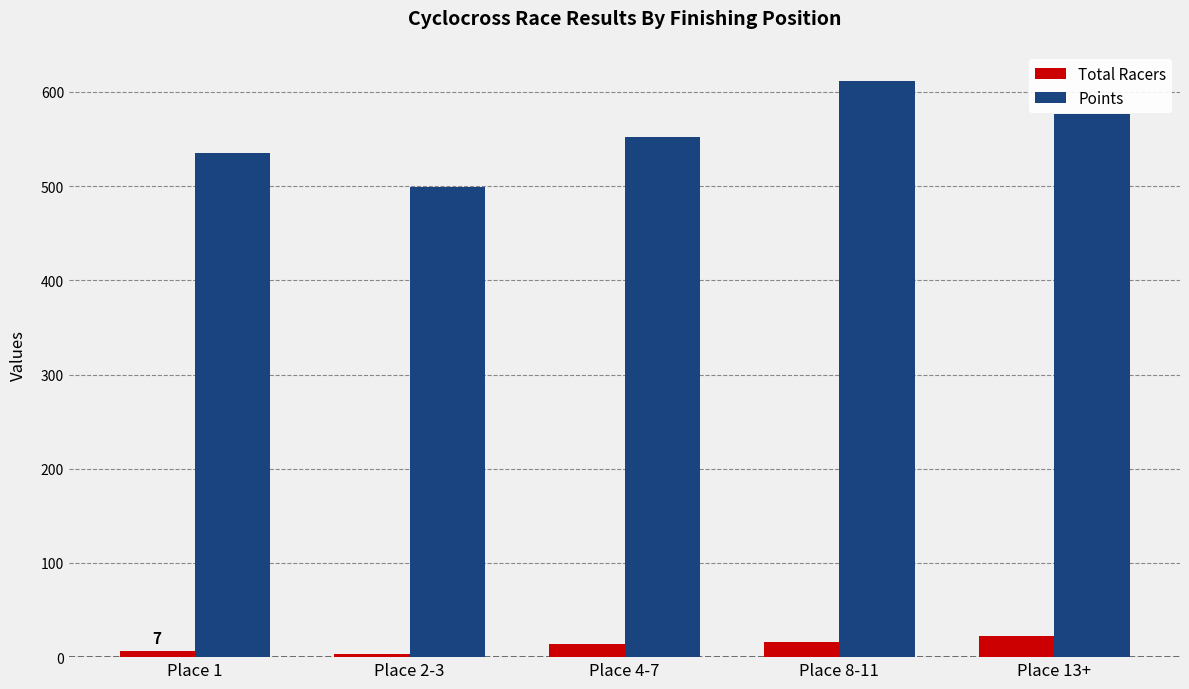

What is the maximum value shown in the chart?

612